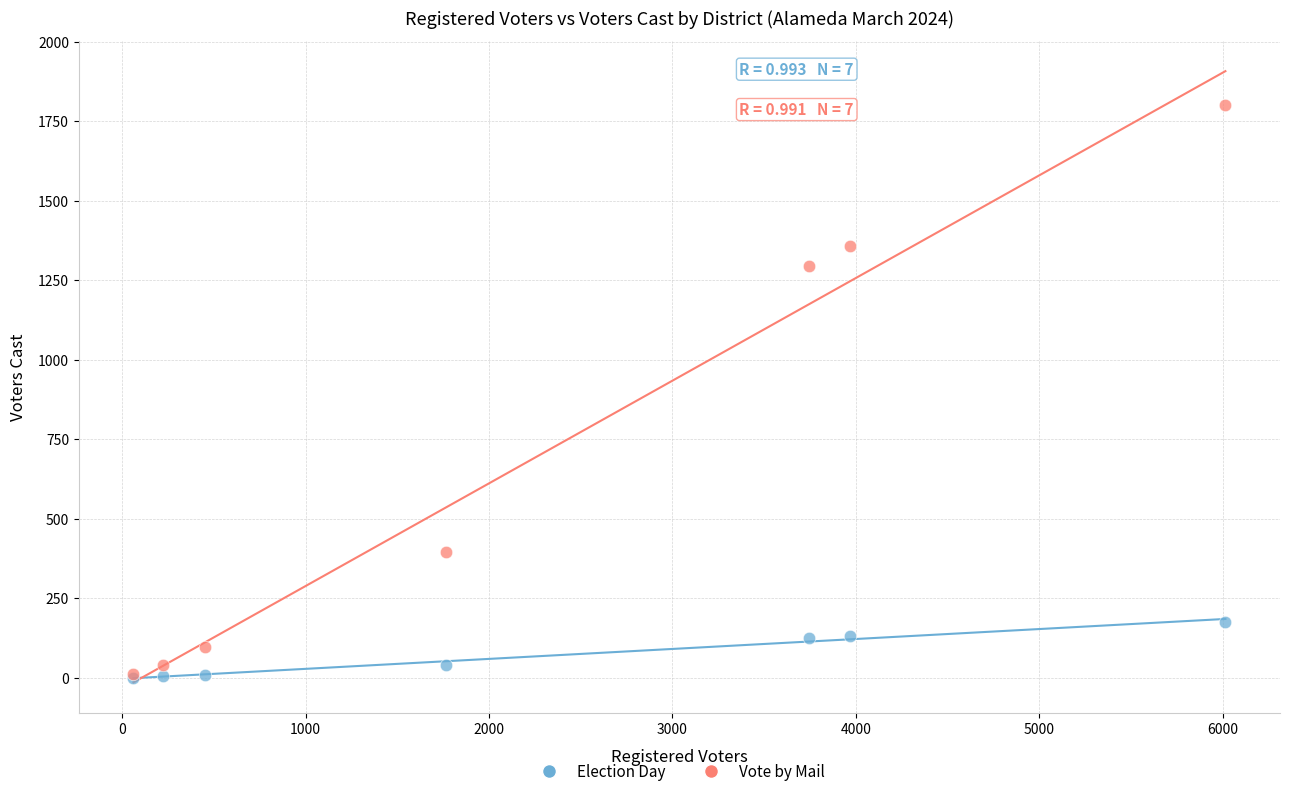

In the Vote by Mail series, what Y value is closest to 906?

1296